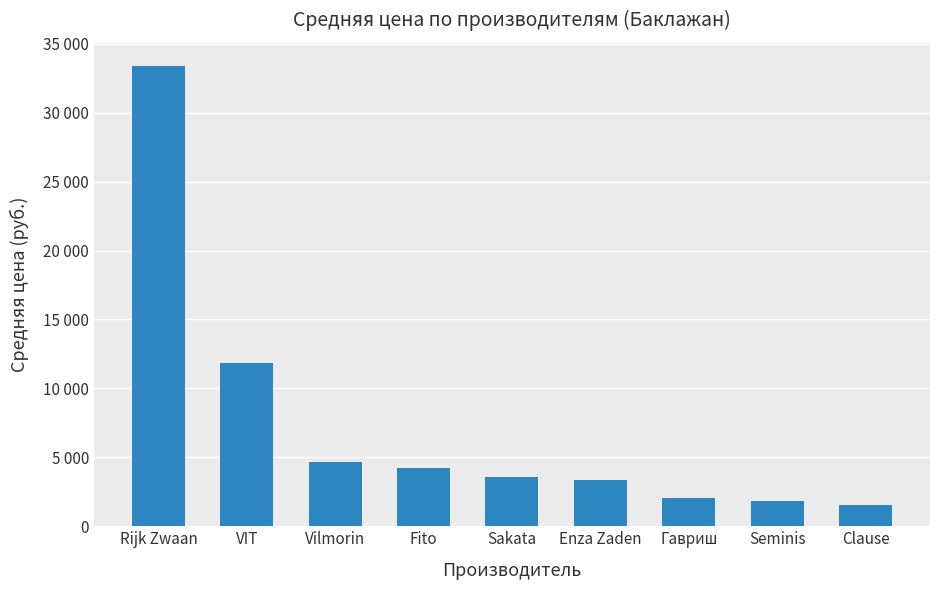

How many bars are there in total?

9